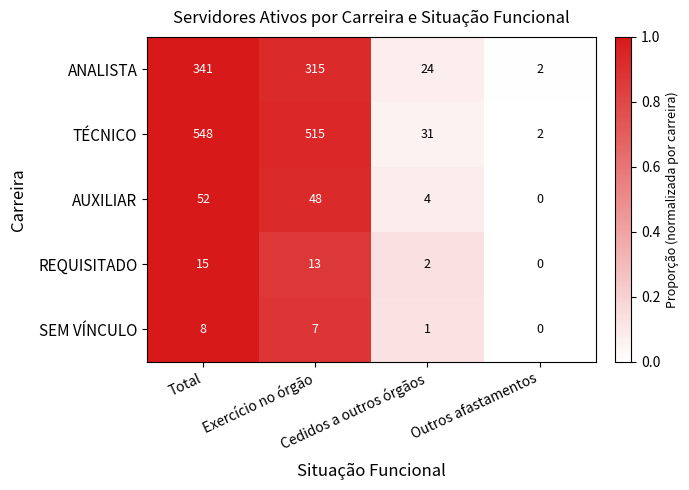

Count the number of categories in the chart.

4